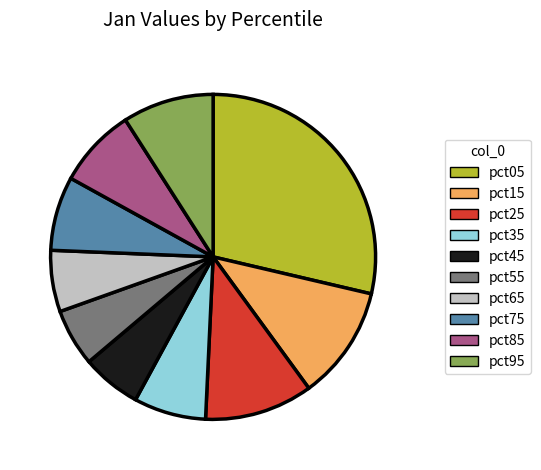

Is there a majority slice in this chart?

No